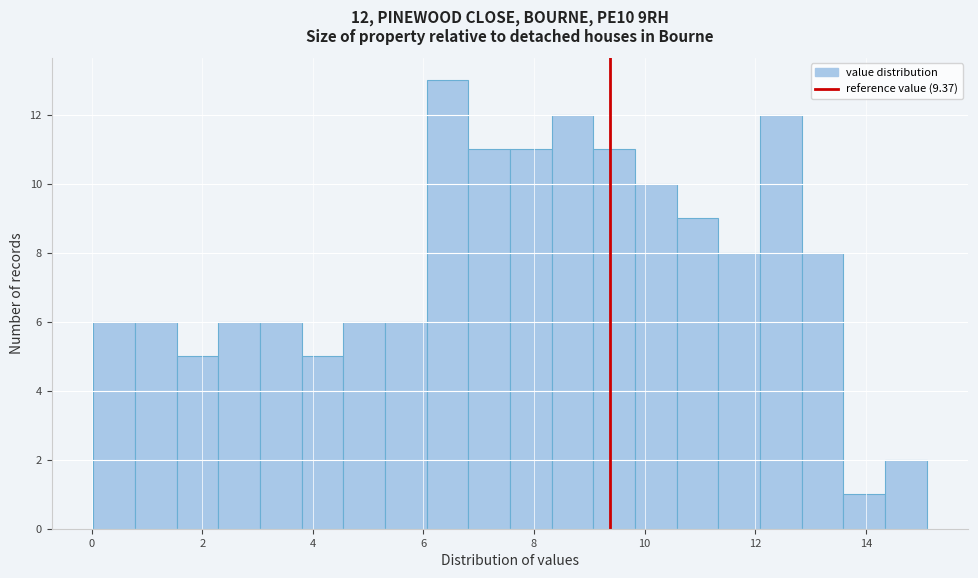

Read against the x-axis, roughly where is the centre of the tallest bar?

6.4